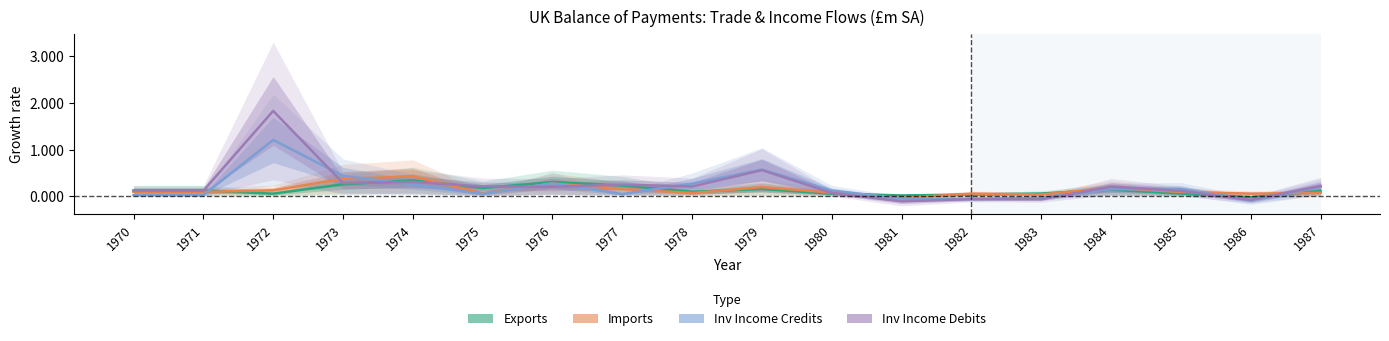

At which label does Exports reach its minimum?

1986